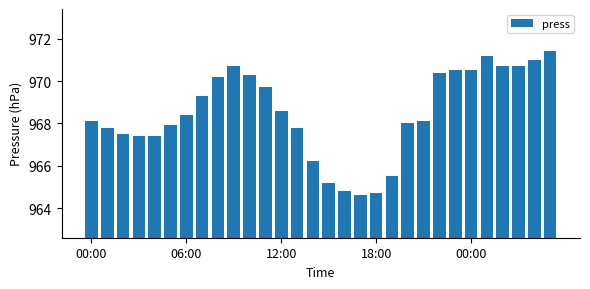

Reading left to right, what are all the values shown in this chart?

968.1	967.8	967.5	967.4	967.4	967.9	968.4	969.3	970.2	970.7	970.3	969.7	968.6	967.8	966.2	965.2	964.8	964.6	964.7	965.5	968.0	968.1	970.4	970.5	970.5	971.2	970.7	970.7	971.0	971.4